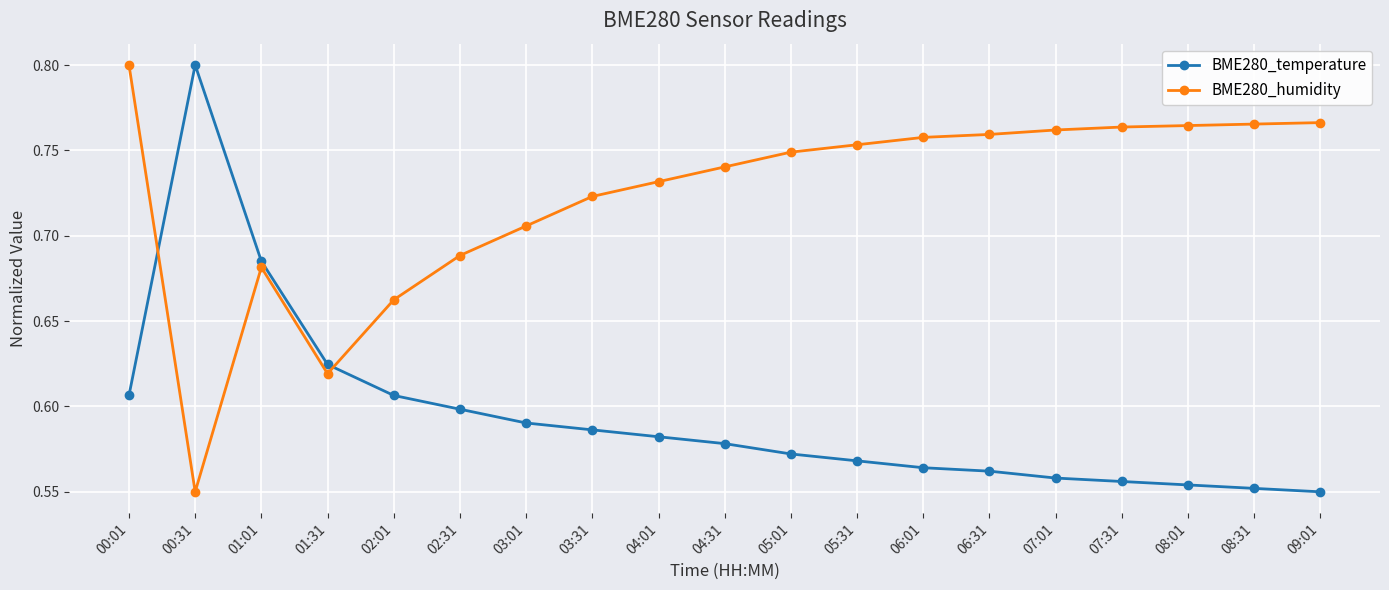

Which series changed the most between 03:01 and 07:01?

BME280_humidity